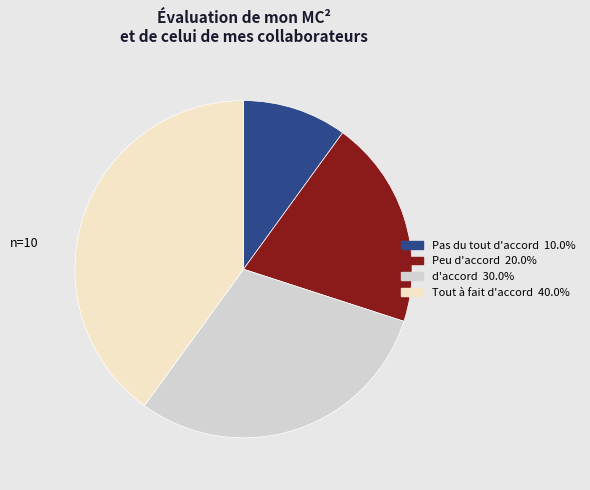

Which has a higher value, Tout à fait d'accord or Pas du tout d'accord?

Tout à fait d'accord